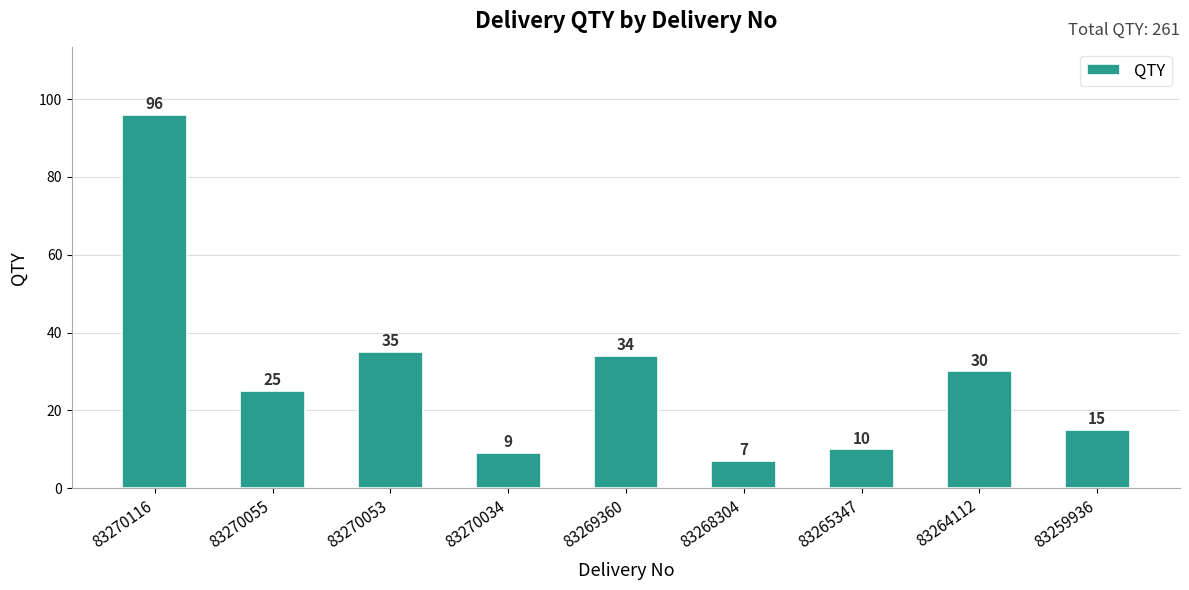

Reading right to left, extract all data points from this chart.

15	30	10	7	34	9	35	25	96